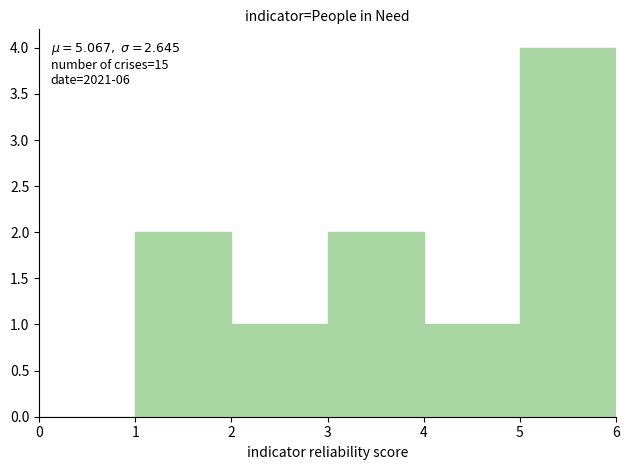

Over which range of the x-axis is the bar tallest?

5 to 6